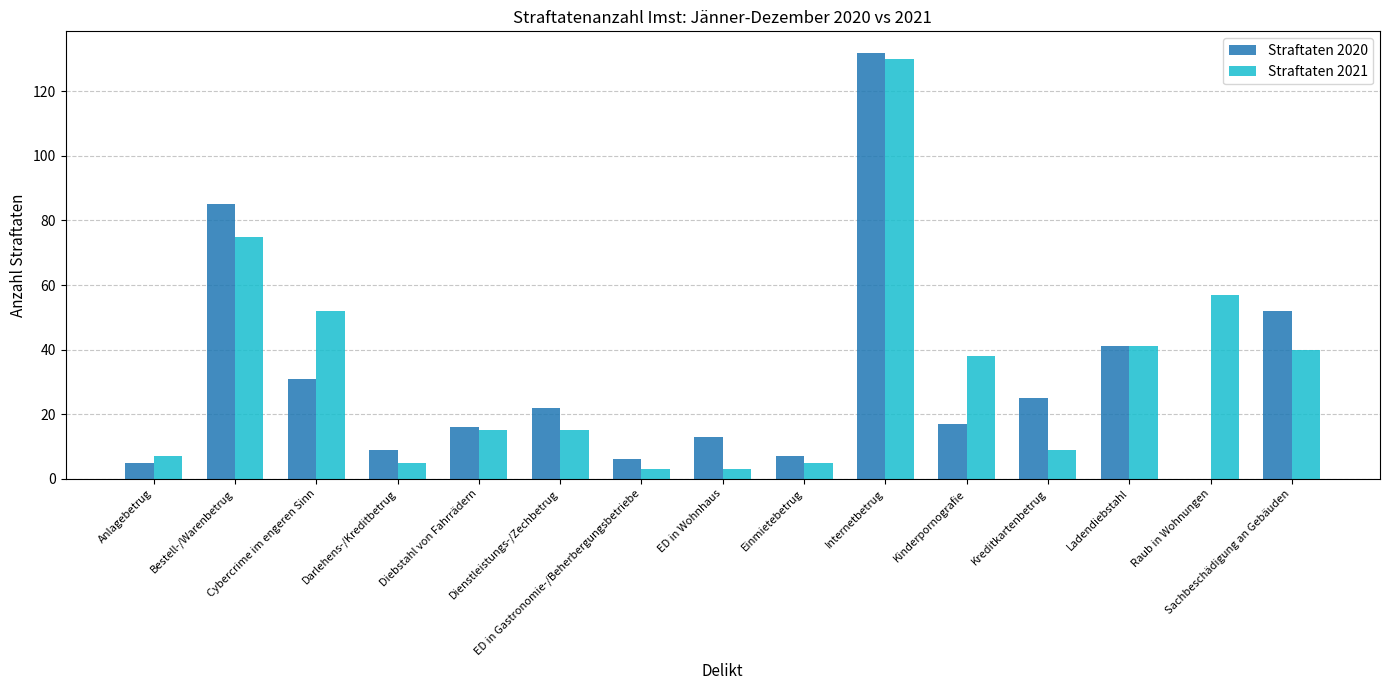

What is the average value of the Straftaten 2021 series?

33